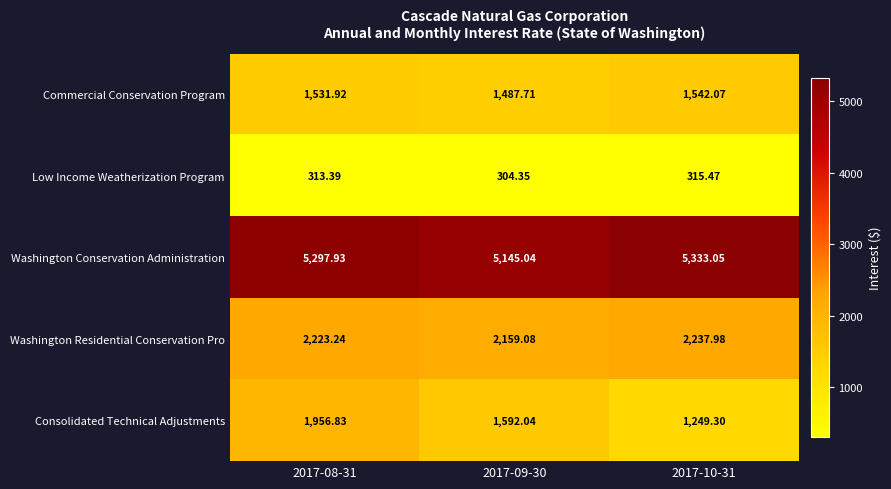

Which series has the widest spread of values?

Consolidated Technical Adjustments